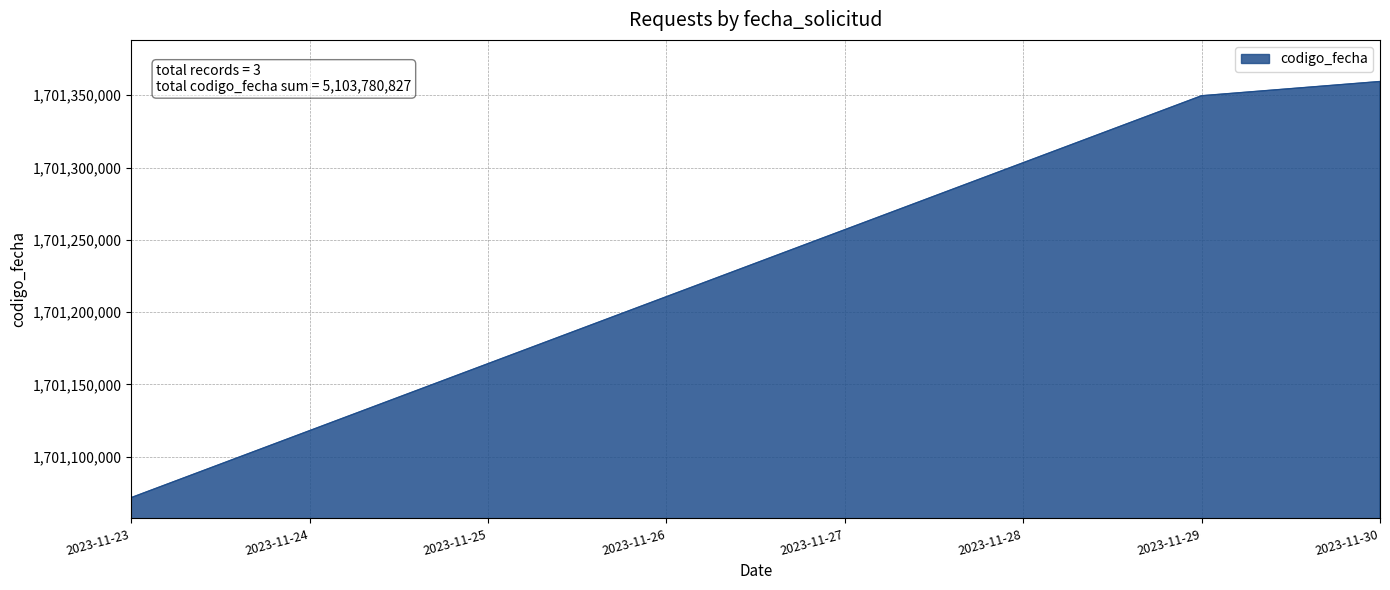

At which label is the value closest to 1701215570?

2023-11-29